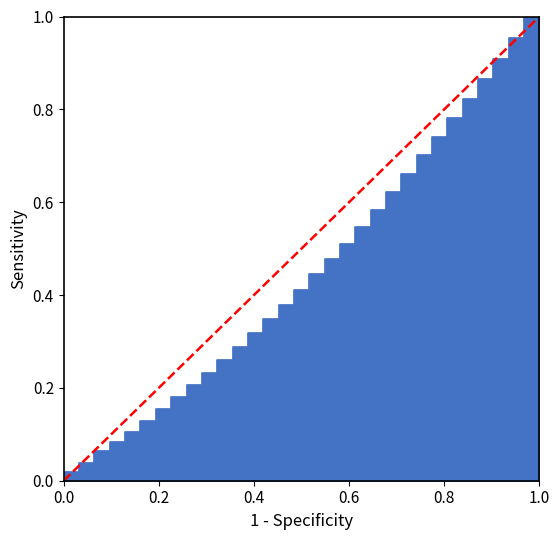

Is it true that the value at 0.0 is 0?

True